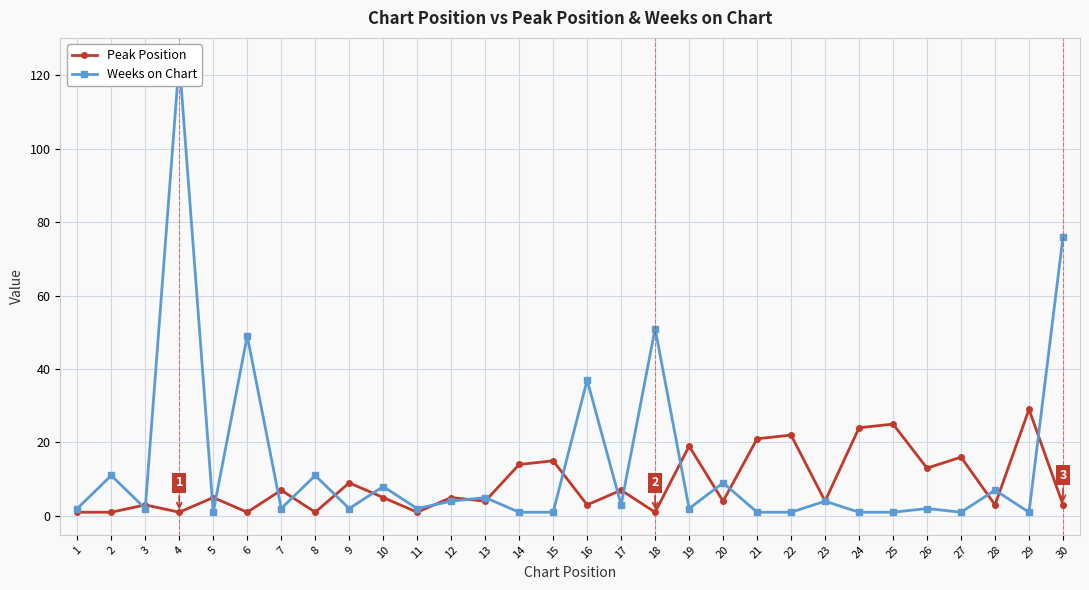

How many series are shown in this chart?

2